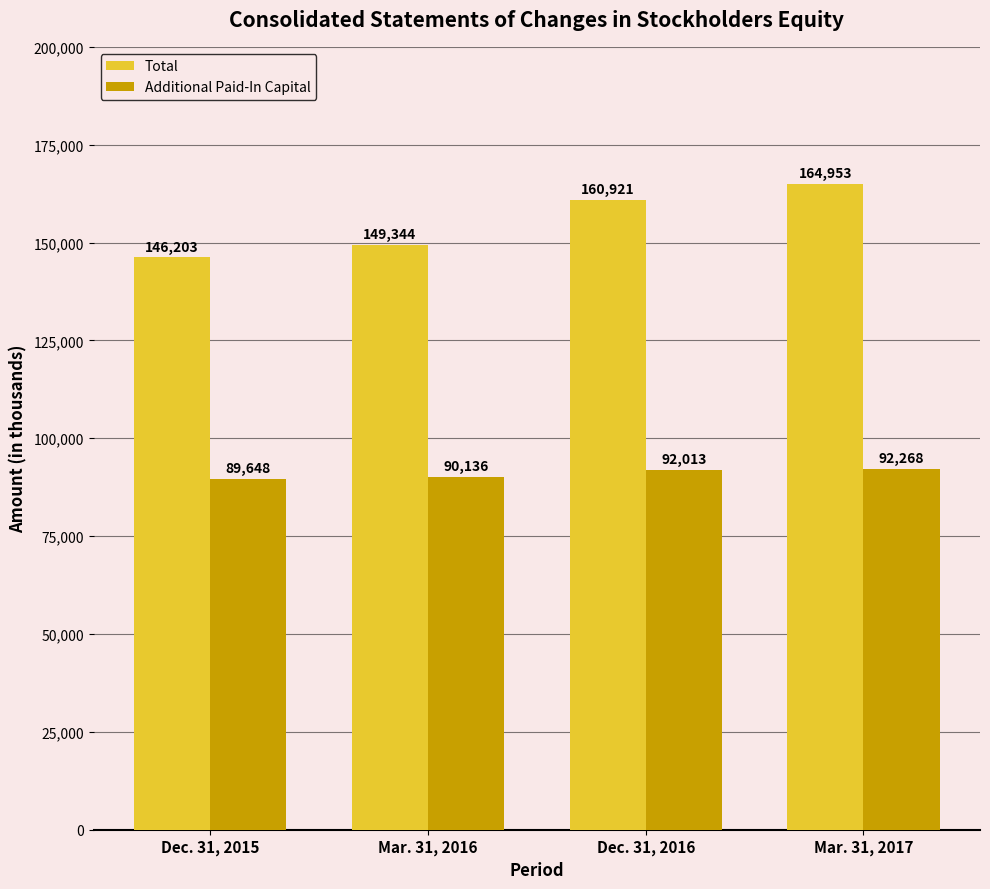

Rank the series by their average value, from highest to lowest.

Total, Additional Paid-In Capital